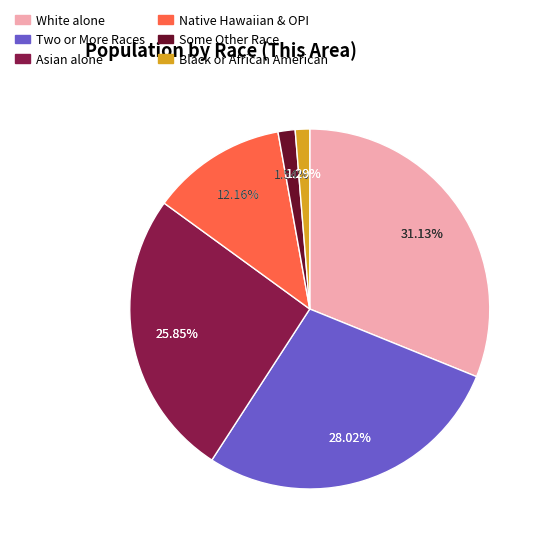

Does White alone represent more than half of the total?

No